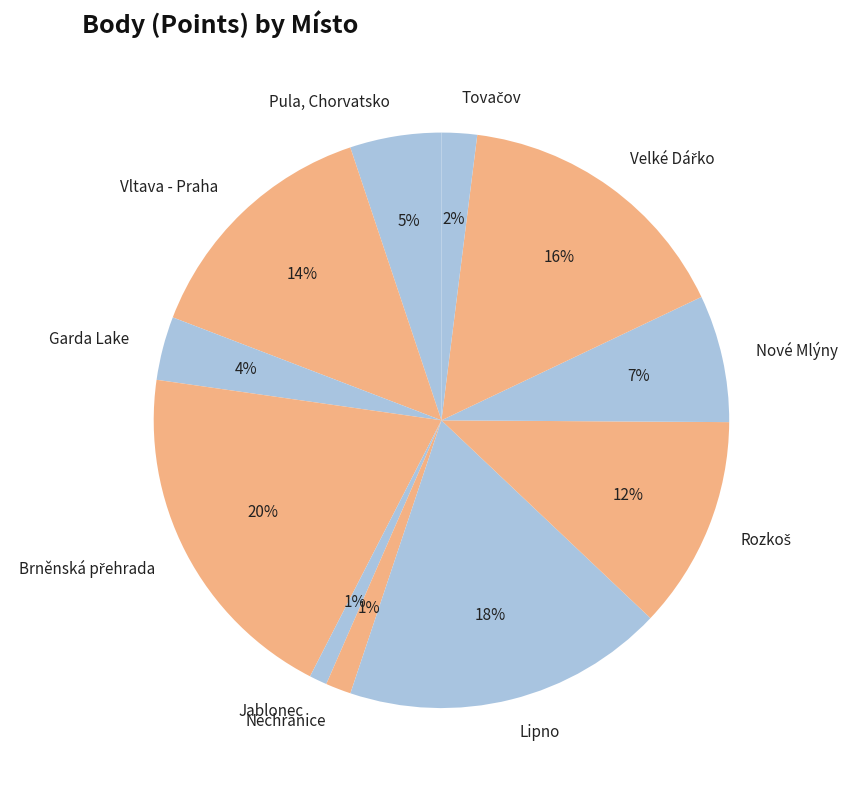

What is the ratio of the value at Garda Lake to the value at Vltava - Praha?

0.3